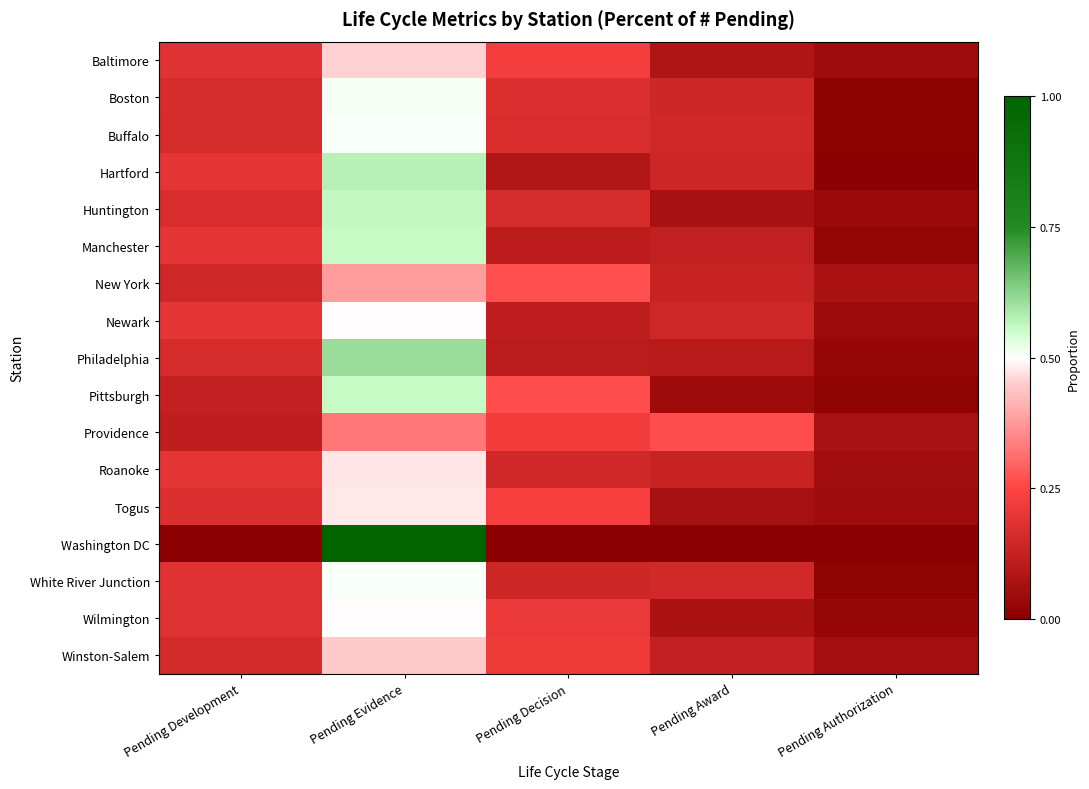

Reading left to right, transcribe all the data shown in this chart.

Baltimore: Pending Development=0.2	Pending Evidence=0.5	Pending Decision=0.2	Pending Award=0.1	Pending Authorization=0.0
Boston: Pending Development=0.2	Pending Evidence=0.5	Pending Decision=0.2	Pending Award=0.1	Pending Authorization=0.0
Buffalo: Pending Development=0.2	Pending Evidence=0.5	Pending Decision=0.2	Pending Award=0.1	Pending Authorization=0.0
Hartford: Pending Development=0.2	Pending Evidence=0.6	Pending Decision=0.1	Pending Award=0.1	Pending Authorization=0.0
Huntington: Pending Development=0.2	Pending Evidence=0.6	Pending Decision=0.2	Pending Award=0.1	Pending Authorization=0.0
Manchester: Pending Development=0.2	Pending Evidence=0.6	Pending Decision=0.1	Pending Award=0.1	Pending Authorization=0.0
New York: Pending Development=0.1	Pending Evidence=0.4	Pending Decision=0.3	Pending Award=0.1	Pending Authorization=0.1
Newark: Pending Development=0.2	Pending Evidence=0.5	Pending Decision=0.1	Pending Award=0.1	Pending Authorization=0.0
Philadelphia: Pending Development=0.2	Pending Evidence=0.6	Pending Decision=0.1	Pending Award=0.1	Pending Authorization=0.0
Pittsburgh: Pending Development=0.1	Pending Evidence=0.6	Pending Decision=0.3	Pending Award=0.0	Pending Authorization=0.0
Providence: Pending Development=0.1	Pending Evidence=0.3	Pending Decision=0.2	Pending Award=0.3	Pending Authorization=0.1
Roanoke: Pending Development=0.2	Pending Evidence=0.5	Pending Decision=0.2	Pending Award=0.1	Pending Authorization=0.1
Togus: Pending Development=0.2	Pending Evidence=0.5	Pending Decision=0.2	Pending Award=0.1	Pending Authorization=0.0
Washington DC: Pending Development=0.0	Pending Evidence=1.0	Pending Decision=0.0	Pending Award=0.0	Pending Authorization=0.0
White River Junction: Pending Development=0.2	Pending Evidence=0.5	Pending Decision=0.1	Pending Award=0.2	Pending Authorization=0.0
Wilmington: Pending Development=0.2	Pending Evidence=0.5	Pending Decision=0.2	Pending Award=0.1	Pending Authorization=0.0
Winston-Salem: Pending Development=0.2	Pending Evidence=0.4	Pending Decision=0.2	Pending Award=0.1	Pending Authorization=0.1